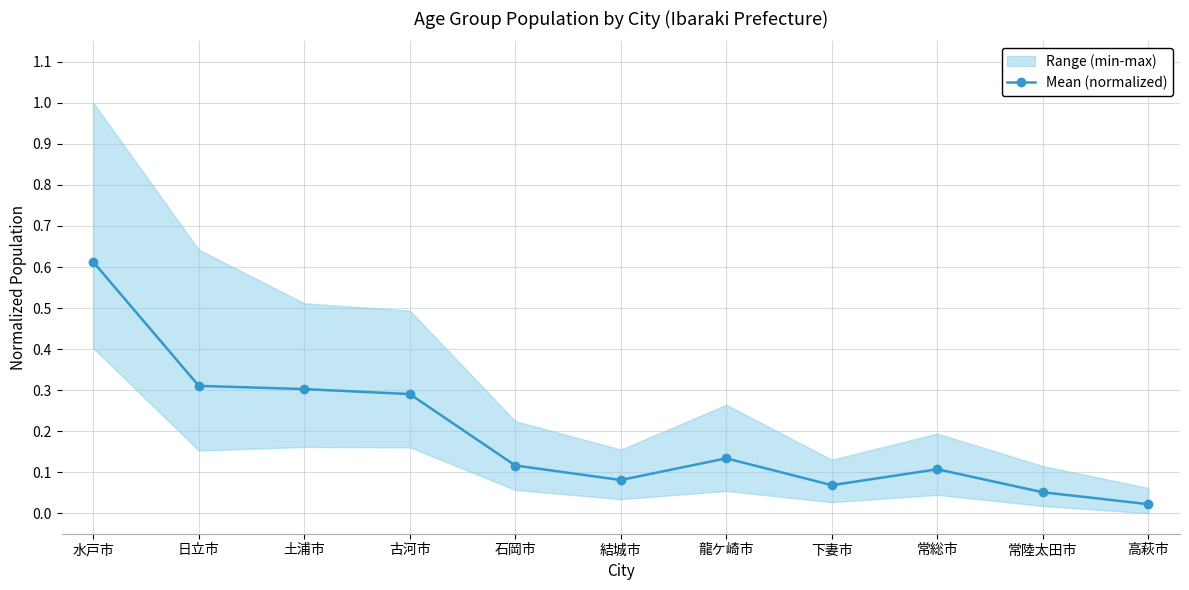

True or false: the data shows 0.1 at 下妻市.

False